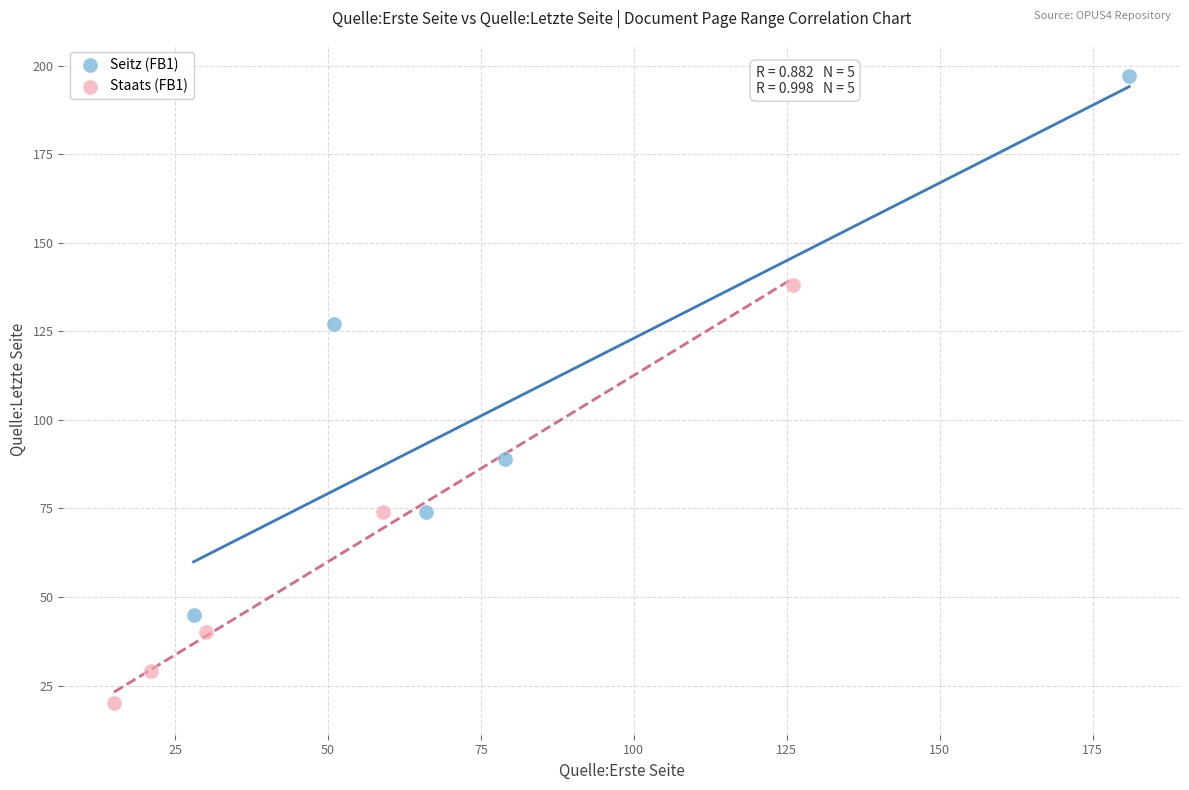

Which series contains the highest Y value?

Seitz (FB1)